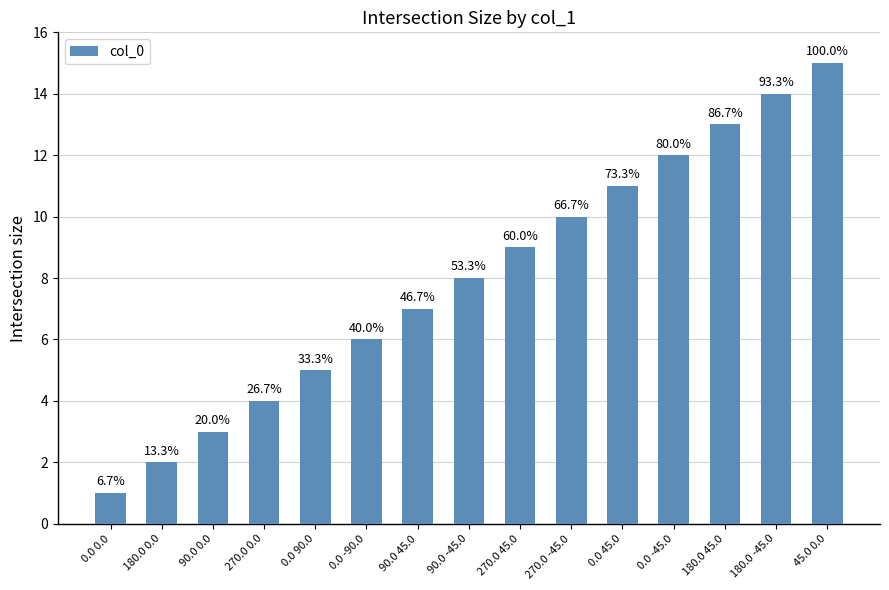

Are the bars grouped side by side (vs. stacked)?

No